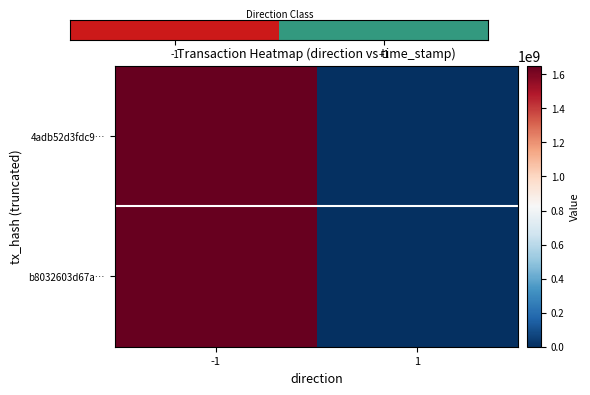

Reading left to right, what are all the values shown in this chart?

4adb52d3fdc9…: -1=1651107299	1=-1
b8032603d67a…: -1=1651106730	1=1